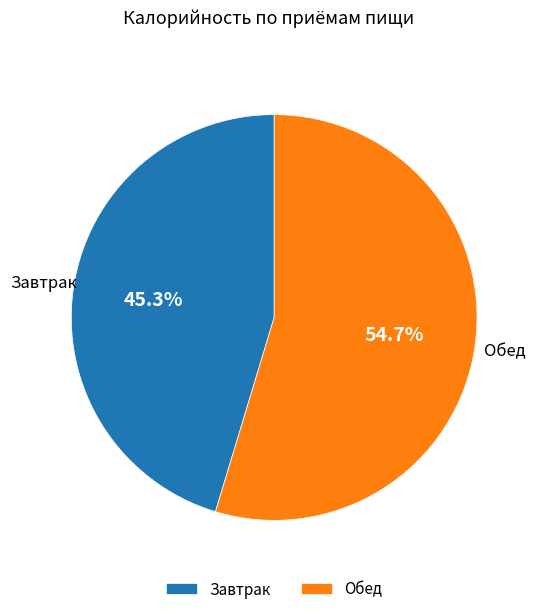

Rank the categories by value from highest to lowest.

Обед, Завтрак